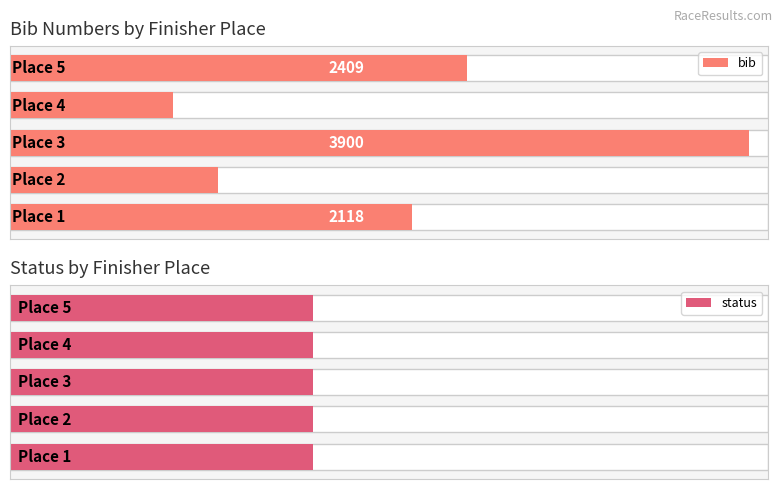

What is the greatest value displayed?

3900